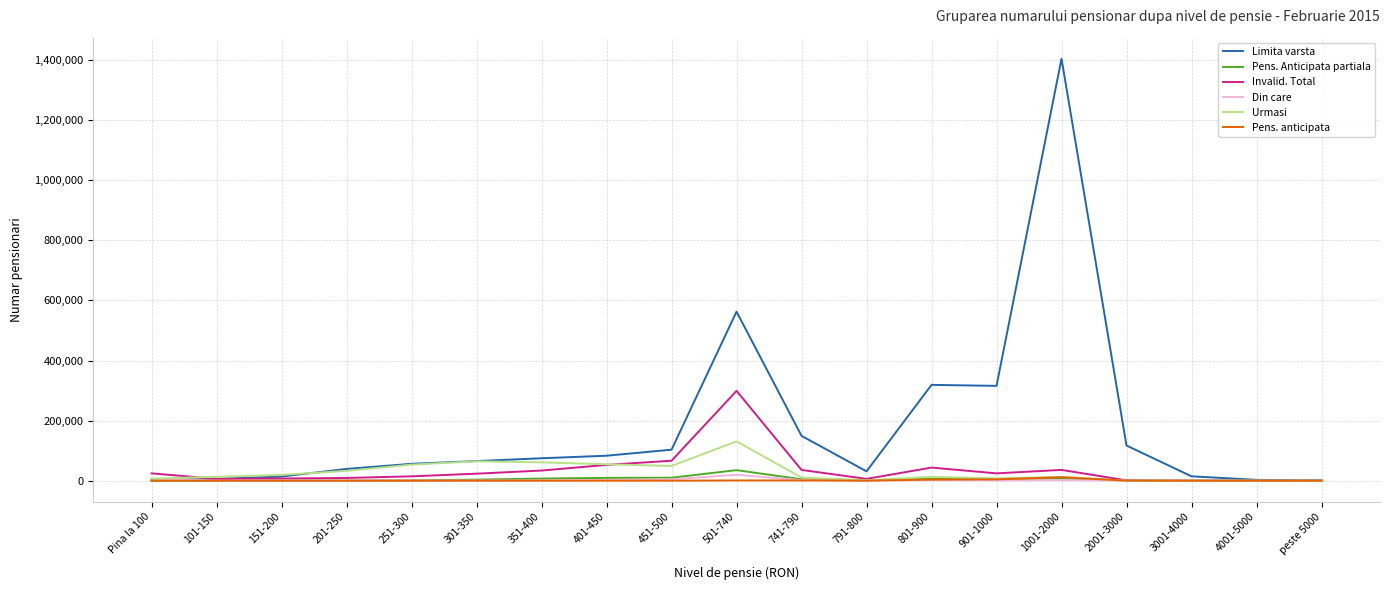

At which category is the sum across all series the highest?

1001-2000